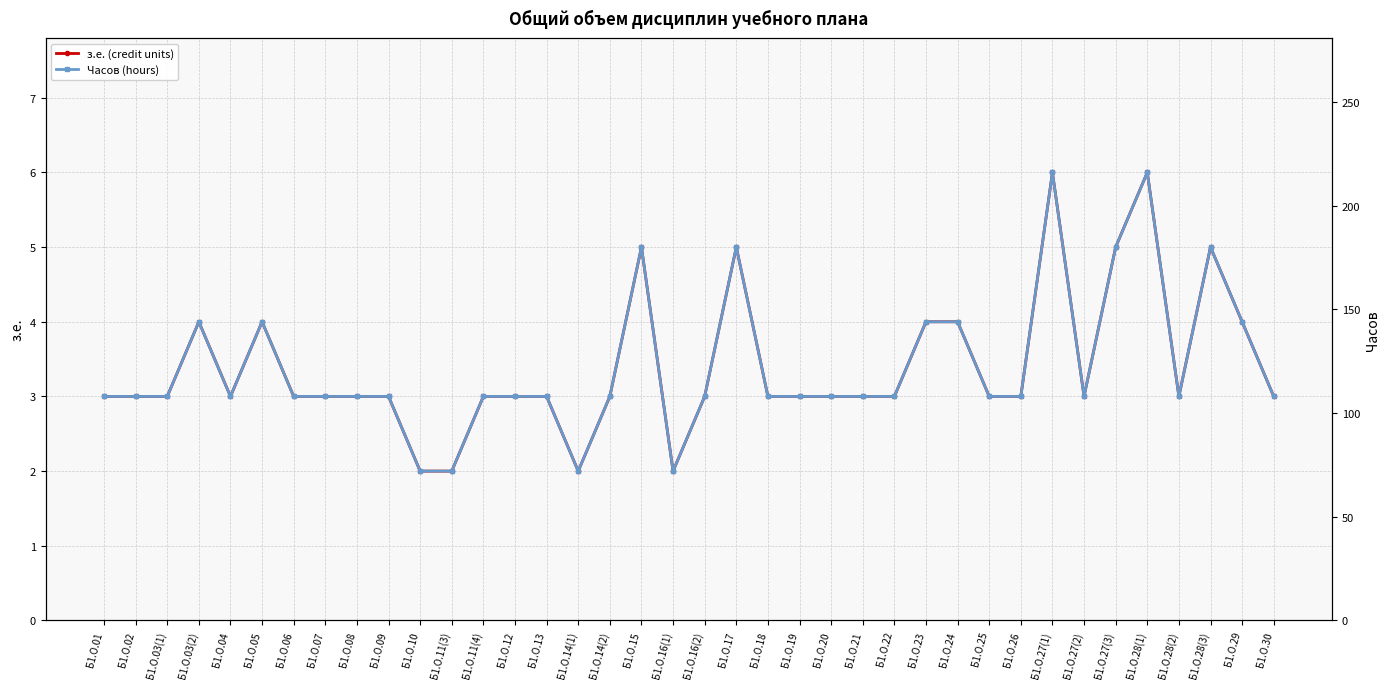

True or false: Часов (hours) has a value of 183 at Б1.О.22.

False